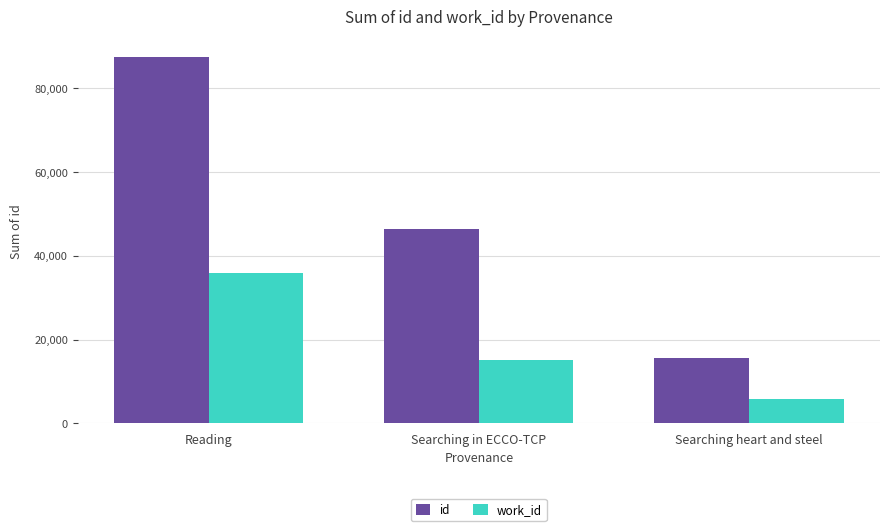

Are the bars grouped side by side (vs. stacked)?

Yes